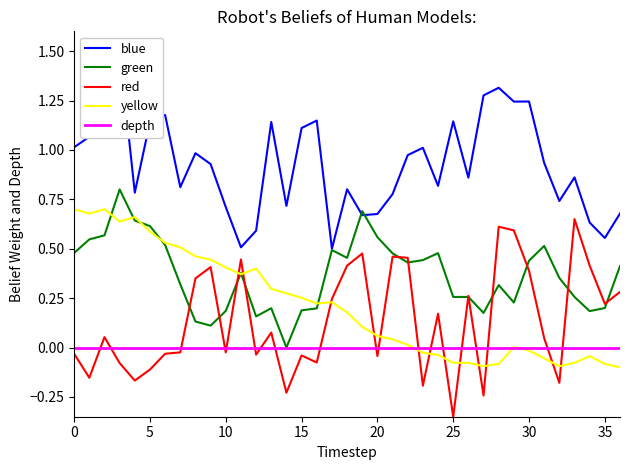

True or false: red has a value of 0.1 at 36.

False